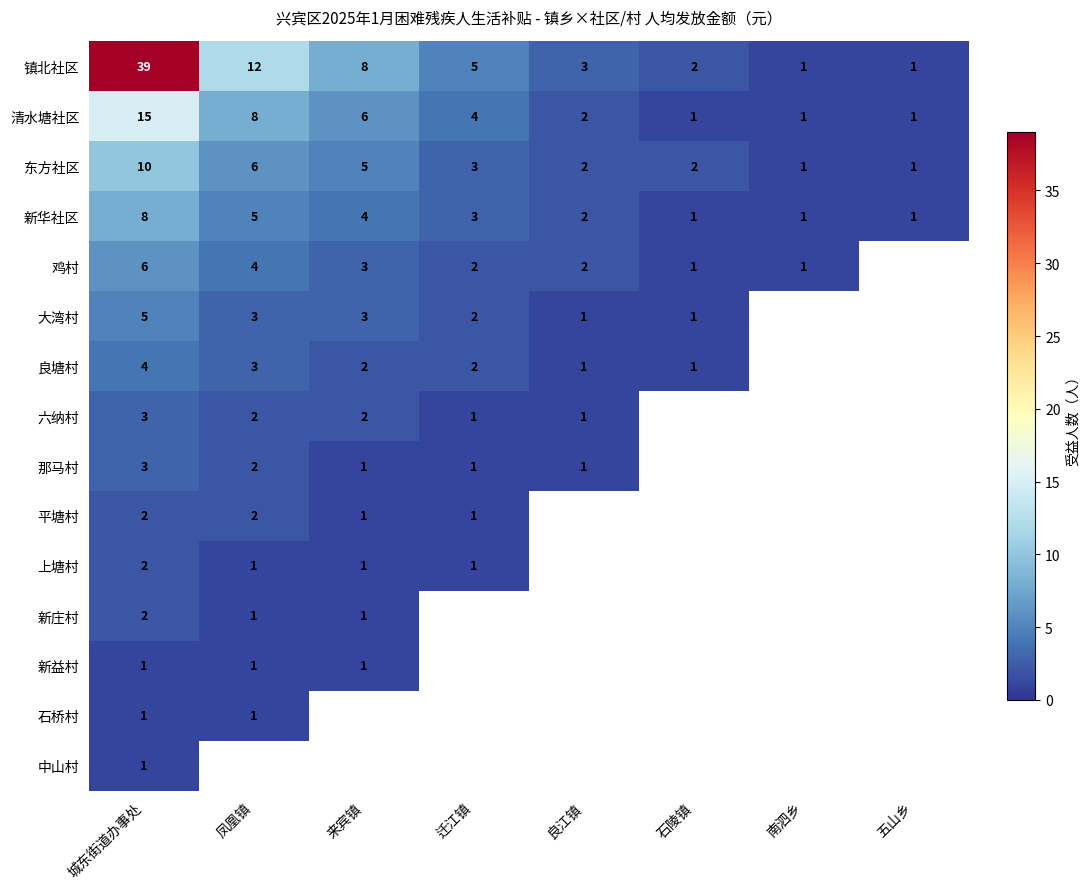

Which category has the highest value in the 清水塘社区 series?

城东街道办事处